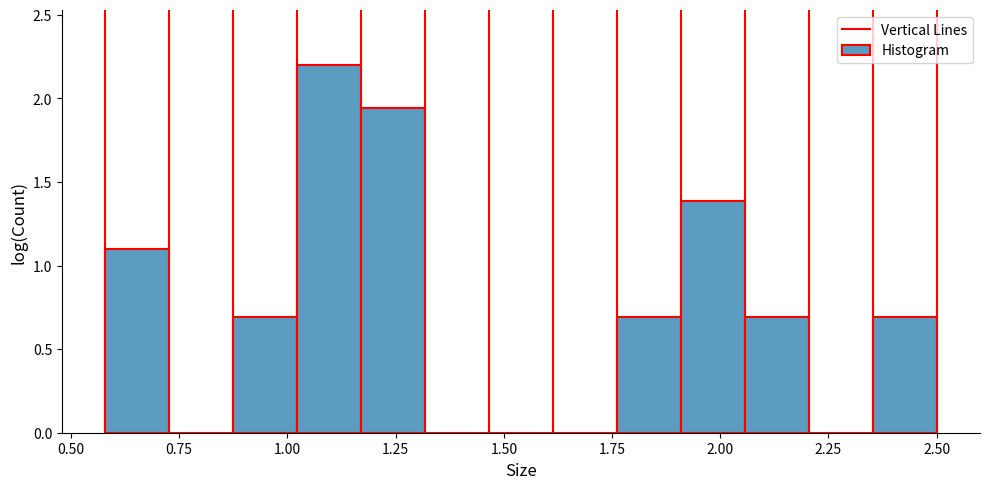

Read against the x-axis, roughly where is the centre of the tallest bar?

1.10